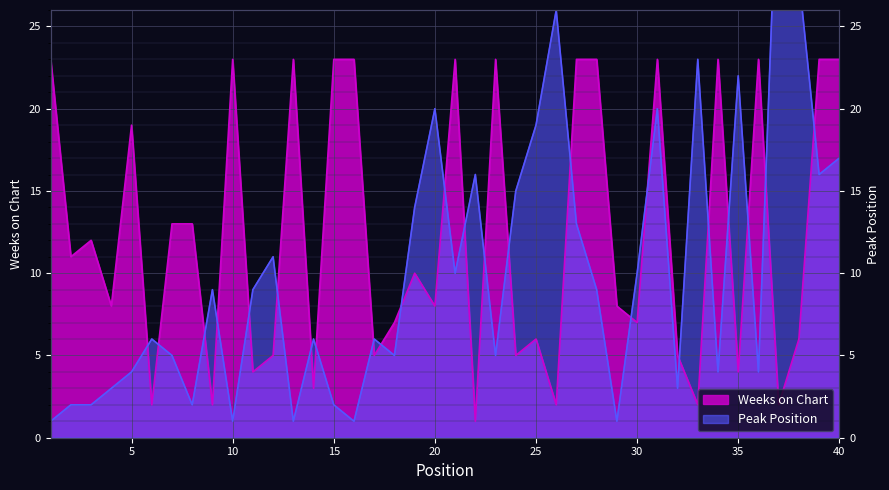

At which category does Peak Position reach its first local valley?

8